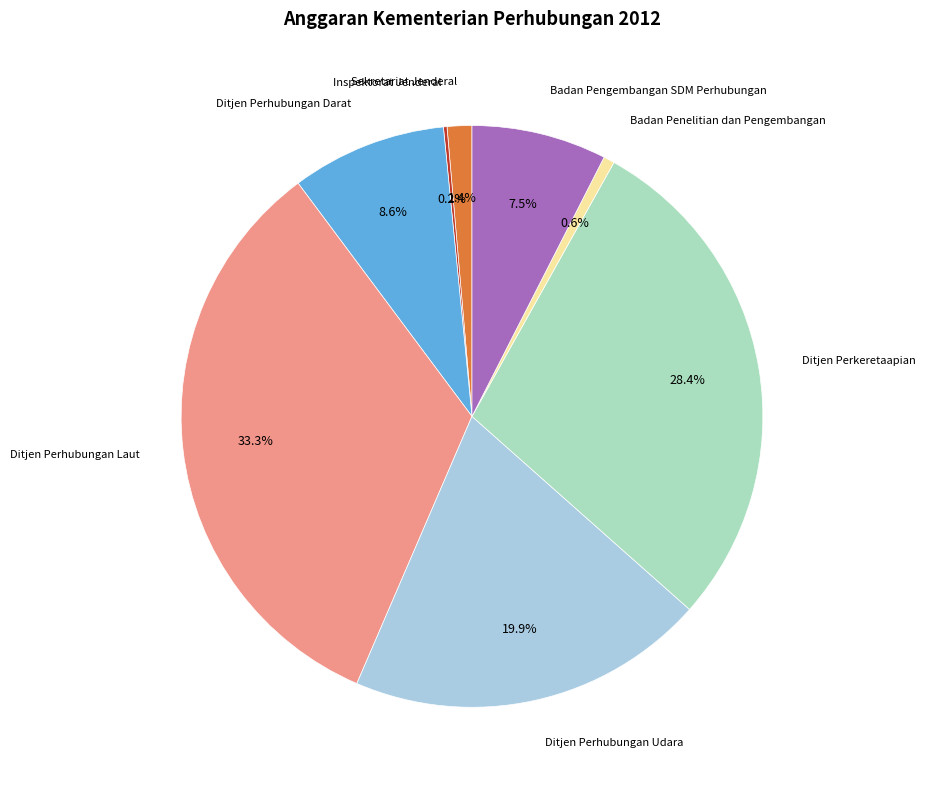

What percentage do Sekretariat Jenderal and Badan Pengembangan SDM Perhubungan together represent?

8.9%